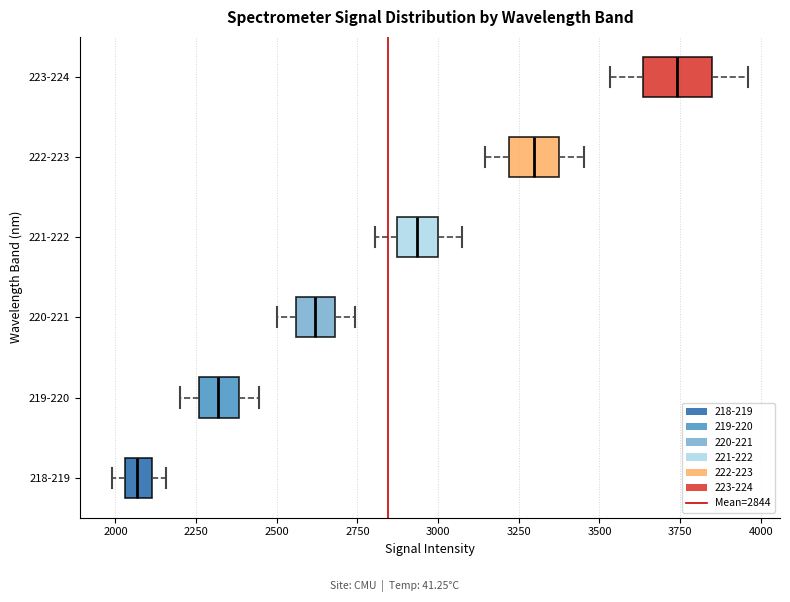

Which box's median line is the furthest to the right?

223-224